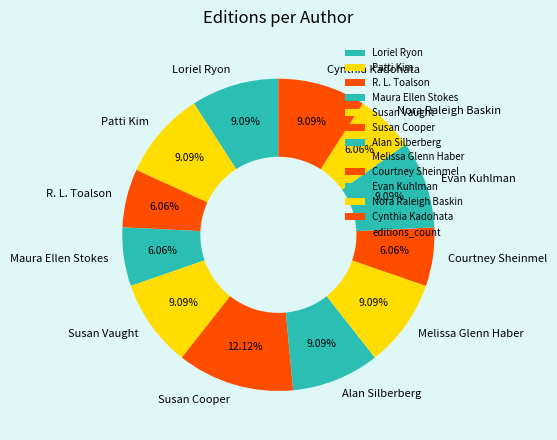

Which category has the biggest portion of the pie?

Susan Cooper